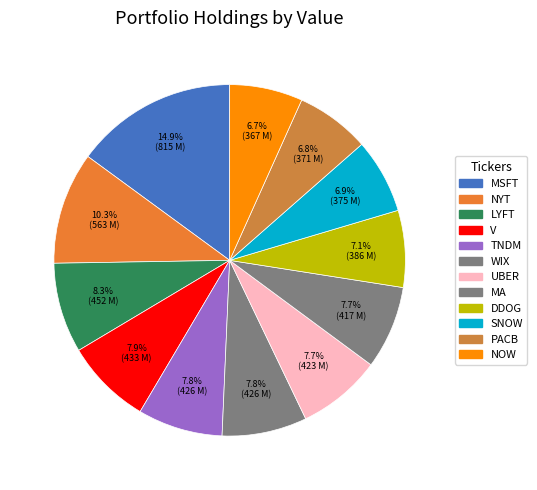

How many segments does this pie chart have?

12